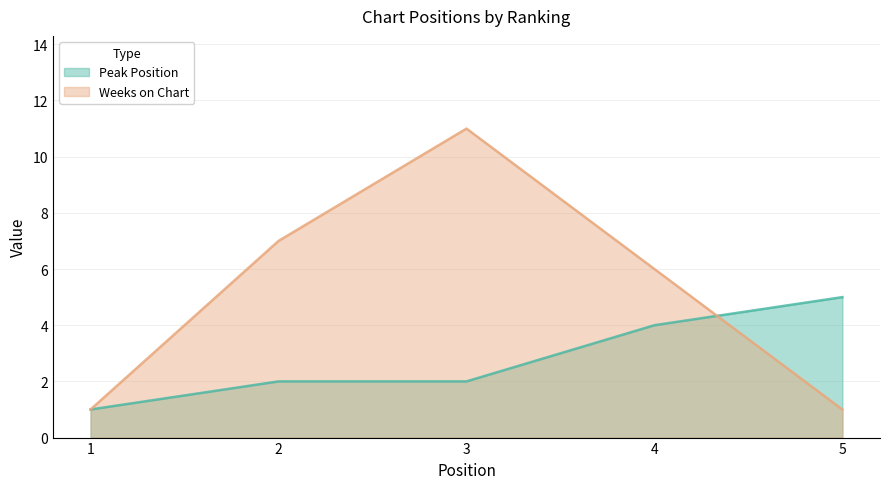

What value does the Peak Position series have at 1?

1